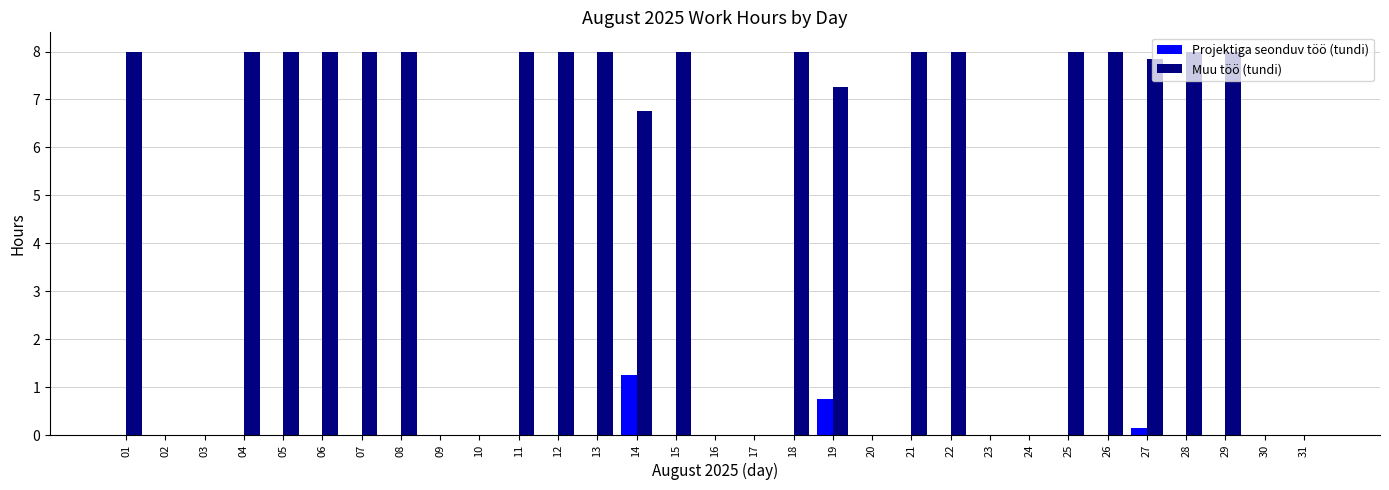

What is the greatest value displayed?

8.0